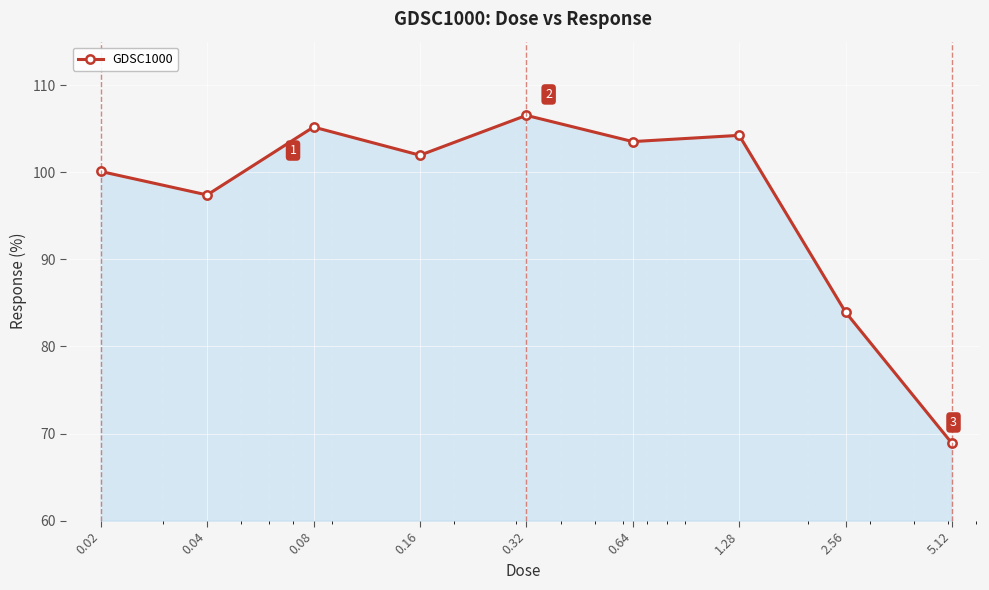

True or false: there are more than 1 points higher than both neighbors.

True